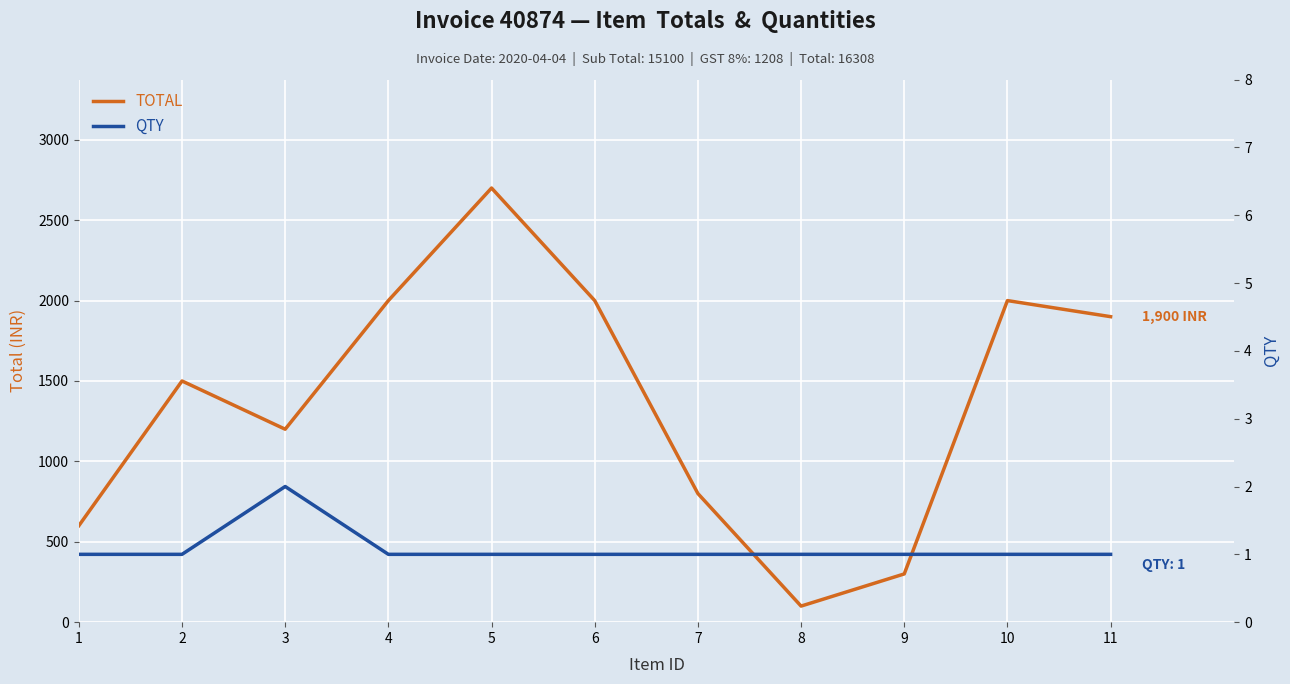

What is the maximum value for QTY?

2